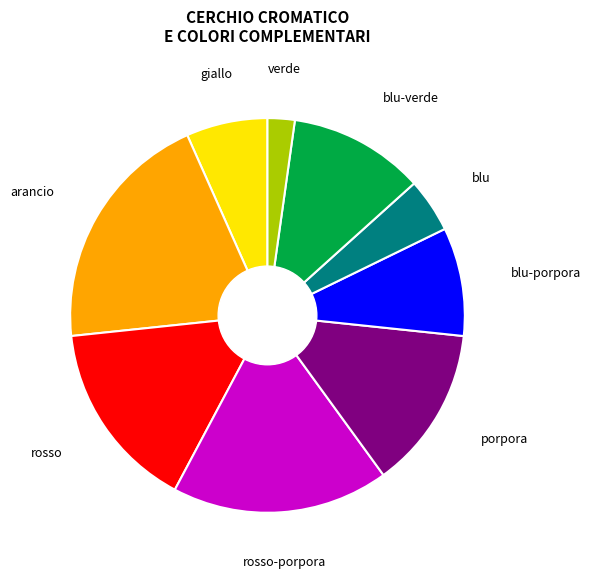

Count the number of slices in the pie.

9